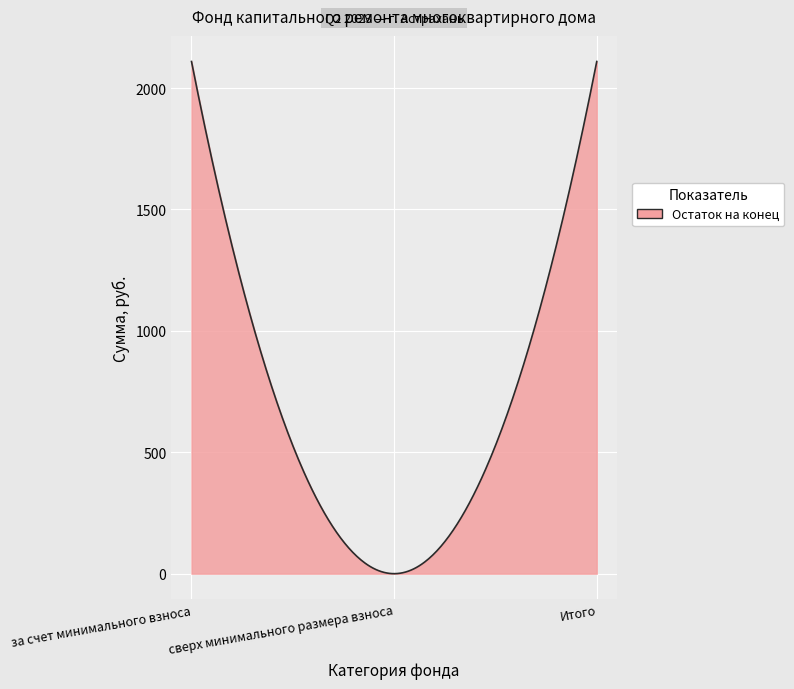

What is the greatest value displayed?

2109.1